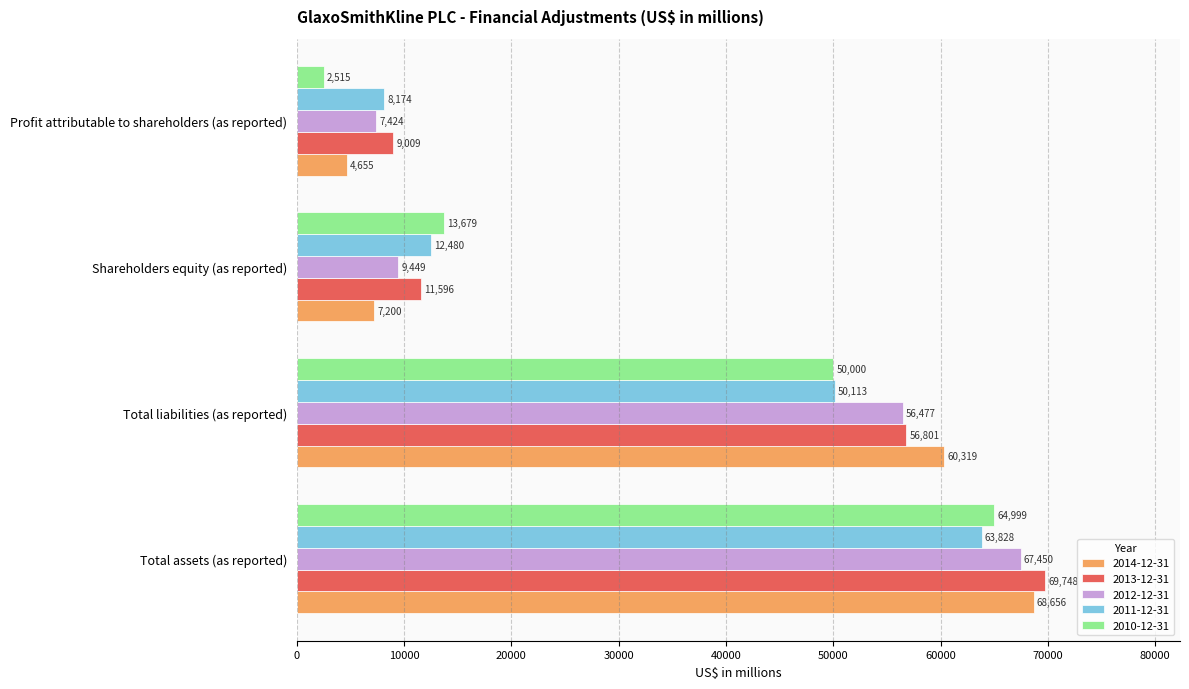

At which category is the sum across all series the highest?

Total assets (as reported)